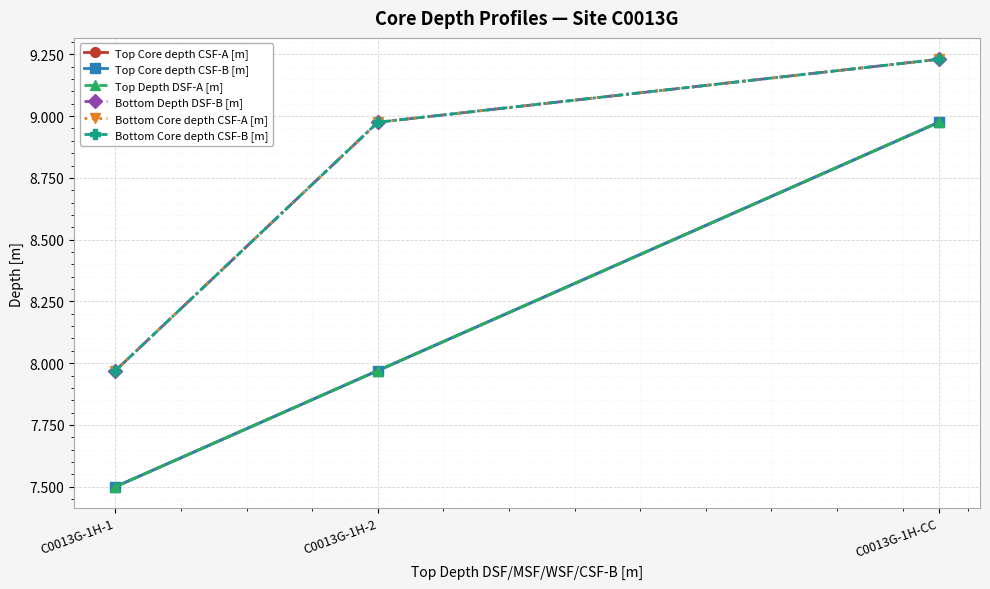

Rank the series by their maximum value, from lowest to highest.

Top Core depth CSF-A [m], Top Core depth CSF-B [m], Top Depth DSF-A [m], Bottom Depth DSF-B [m], Bottom Core depth CSF-A [m], Bottom Core depth CSF-B [m]